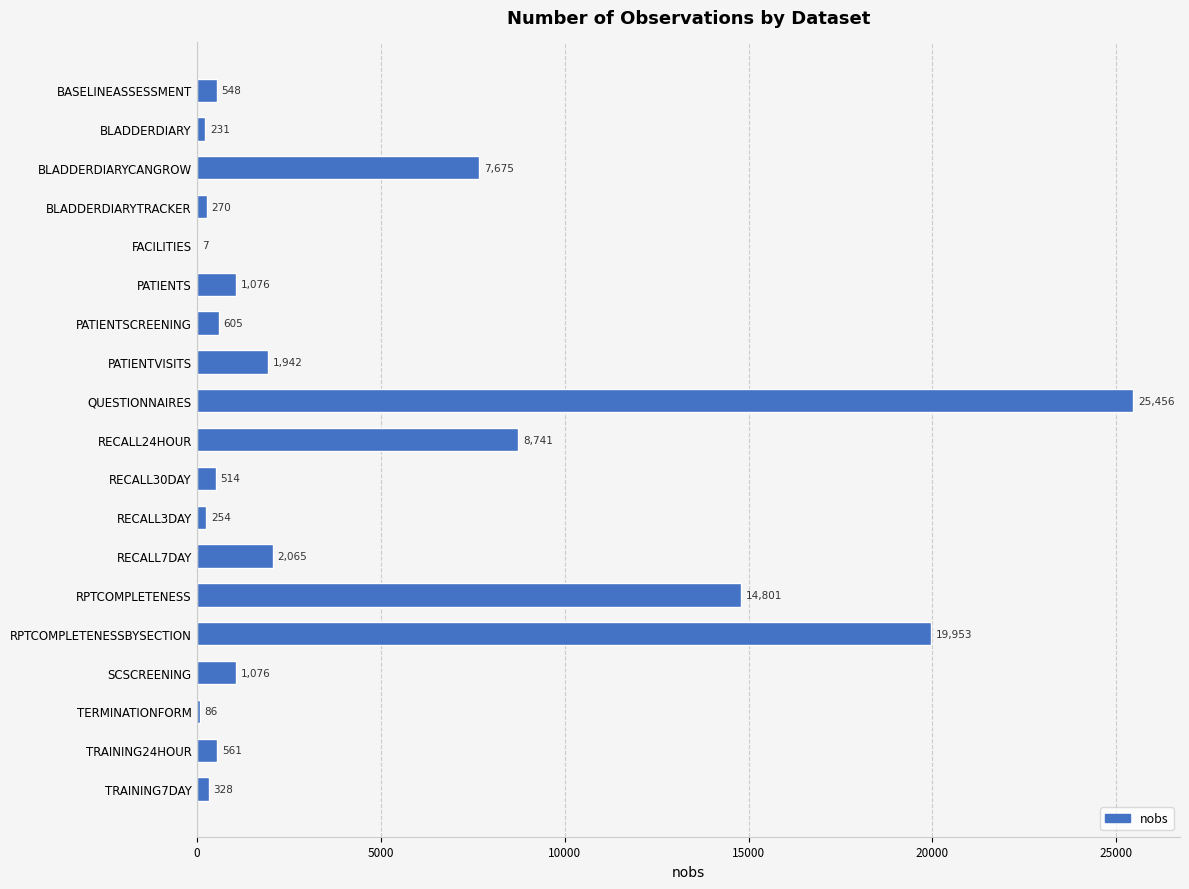

What is the change in value from FACILITIES to PATIENTVISITS?

+1935